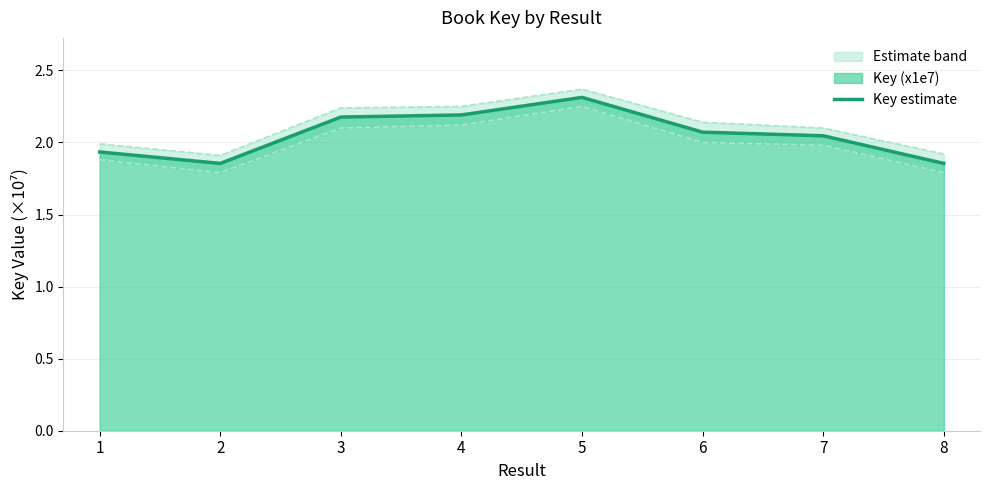

What is the sum of all values?

16.4